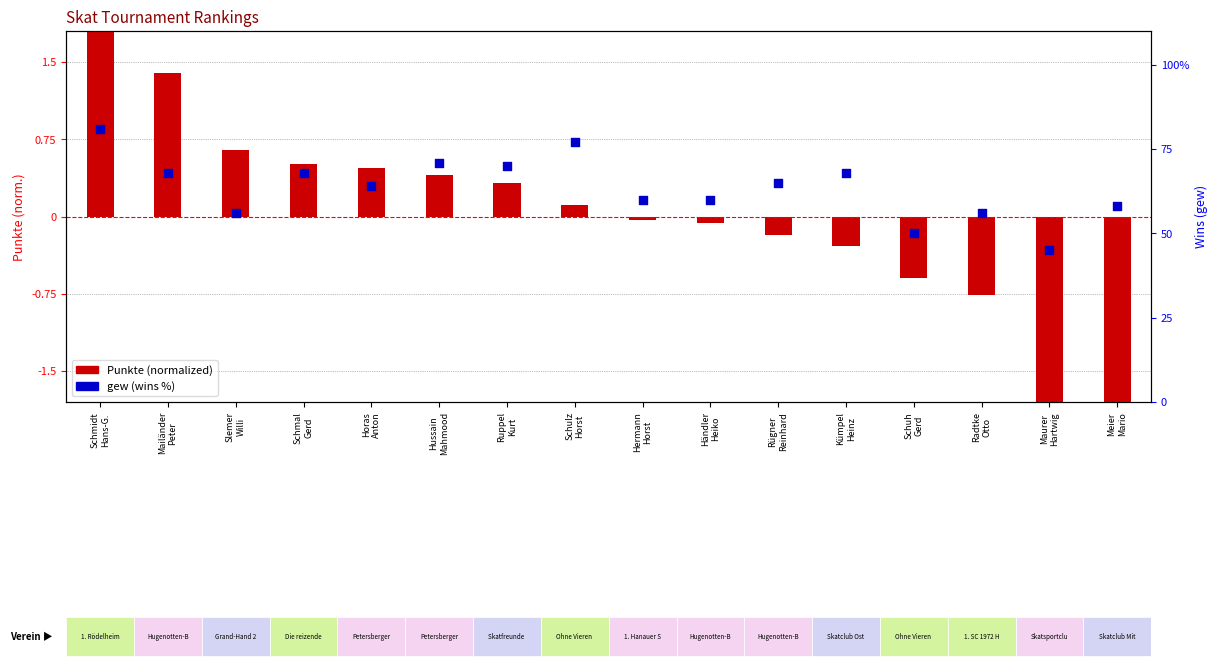

Which series has the largest total across all categories?

gew (wins)